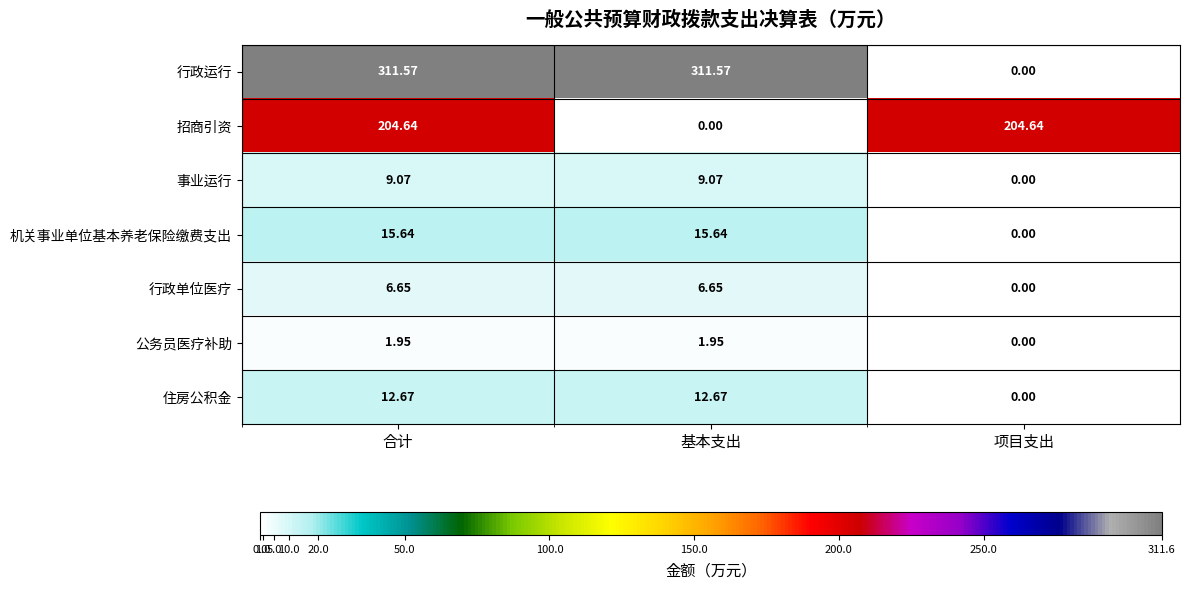

How many values in the 住房公积金 series are below 12?

1